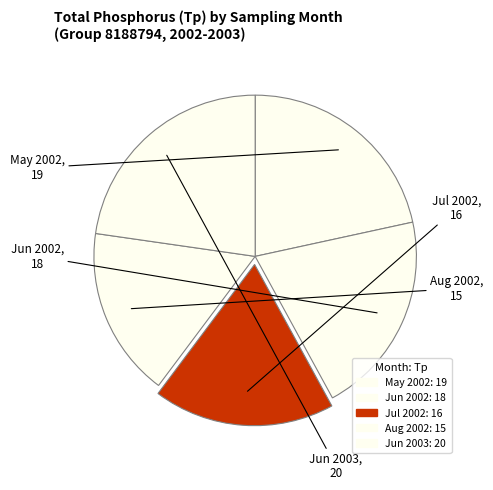

Is it true that Jul 2002 is 33% of the pie?

False